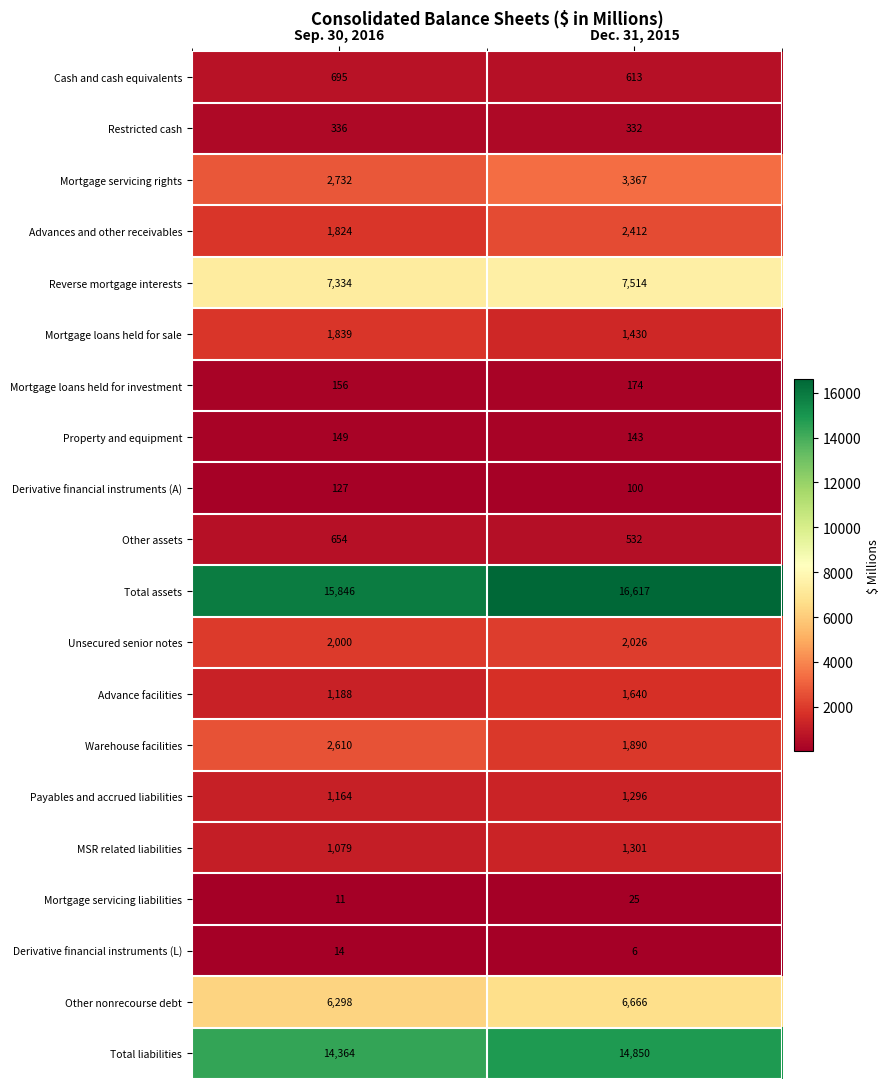

At Dec. 31, 2015, list the series in order from smallest to largest.

Derivative financial instruments (L), Mortgage servicing liabilities, Derivative financial instruments (A), Property and equipment, Mortgage loans held for investment, Restricted cash, Other assets, Cash and cash equivalents, Payables and accrued liabilities, MSR related liabilities, Mortgage loans held for sale, Advance facilities, Warehouse facilities, Unsecured senior notes, Advances and other receivables, Mortgage servicing rights, Other nonrecourse debt, Reverse mortgage interests, Total liabilities, Total assets